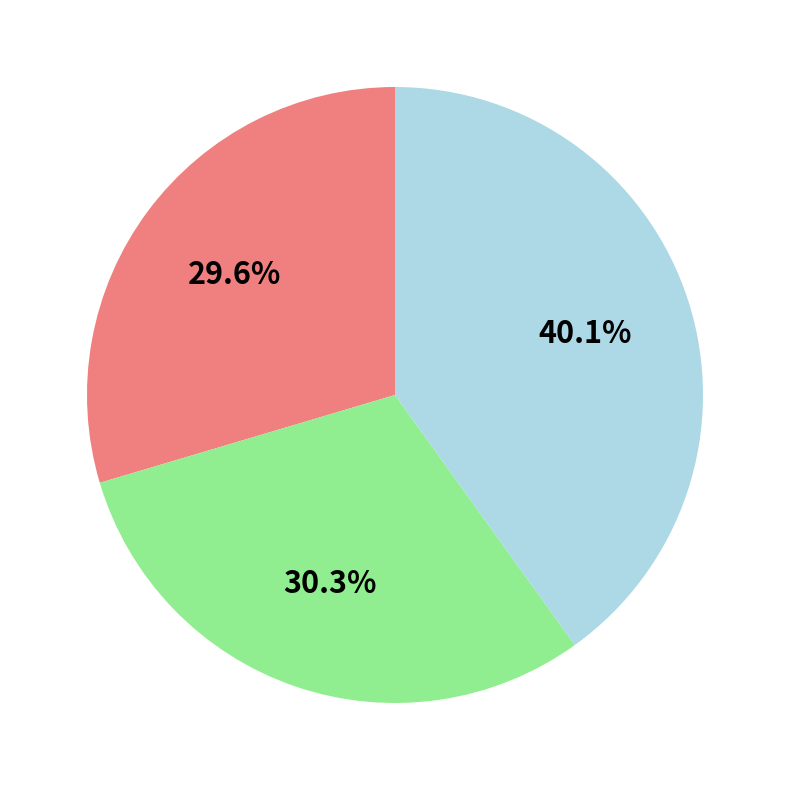

Is there any slice that represents more than half of the pie?

No